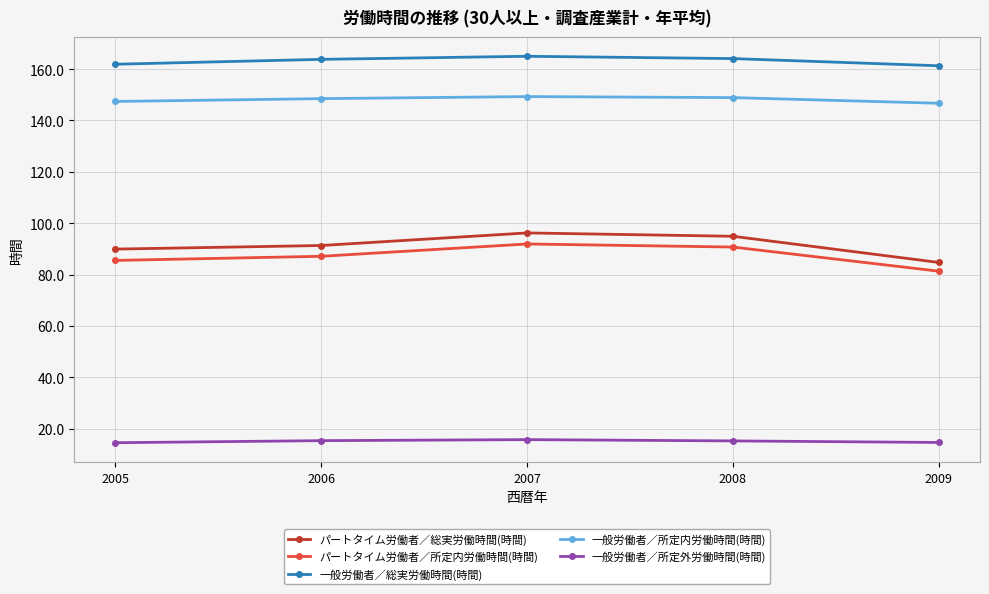

In 一般労働者／総実労働時間(時間), how many points are higher than both neighbors (excluding endpoints)?

1